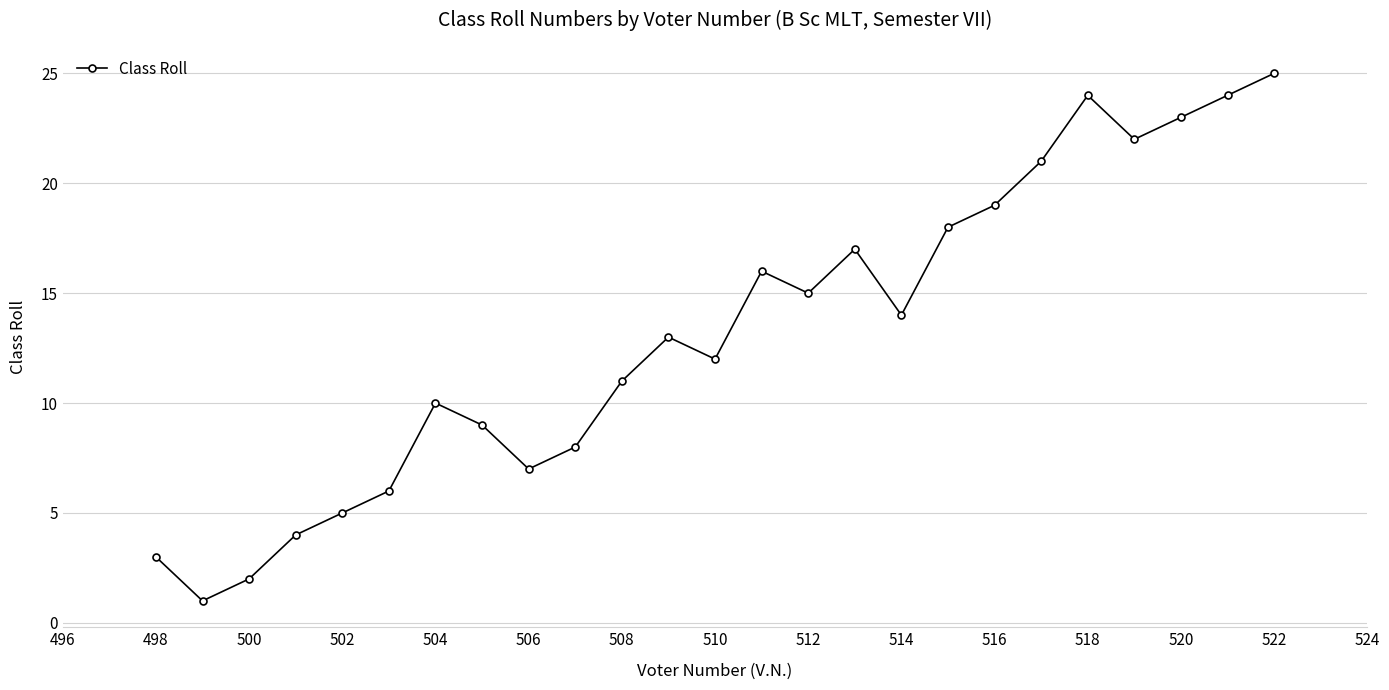

What is the average value?

13